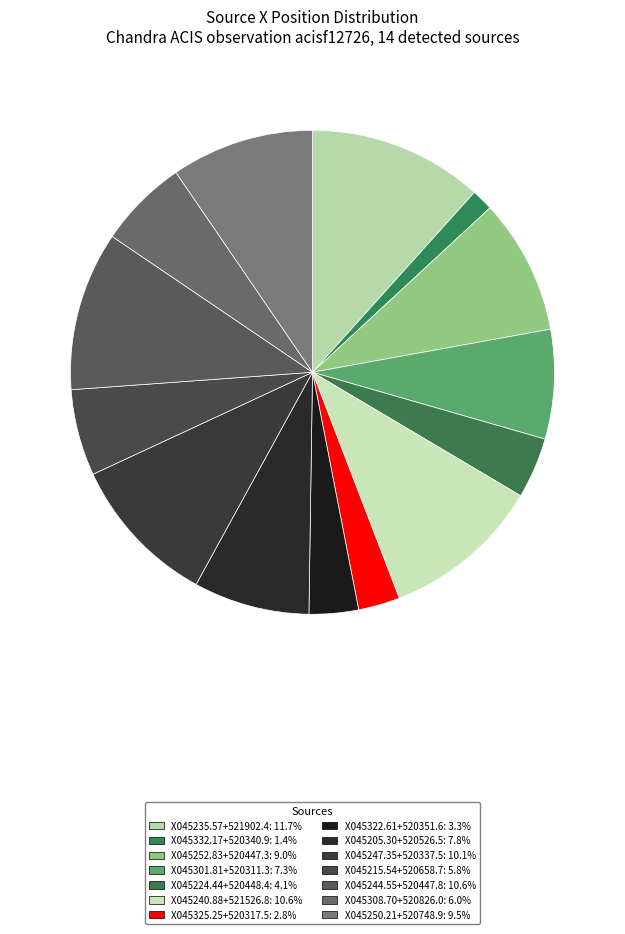

How many slices are in this pie chart?

14